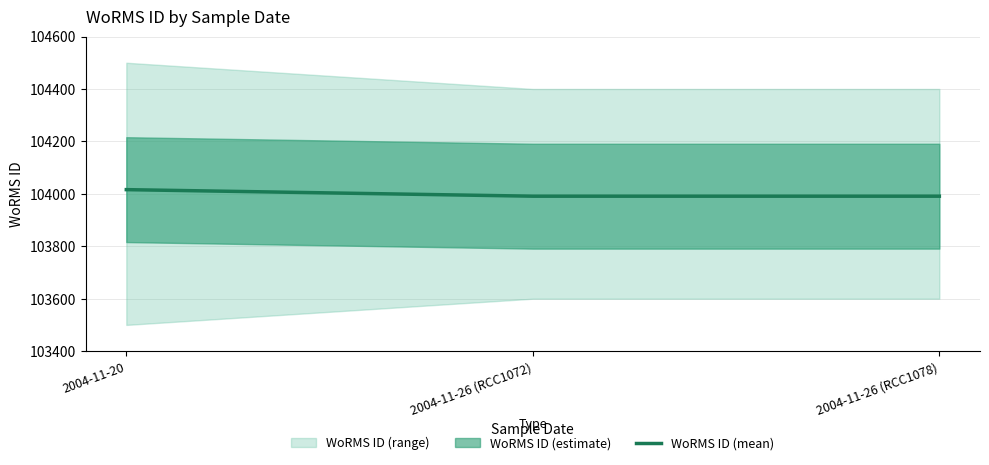

Does the chart have visible grid lines?

Yes